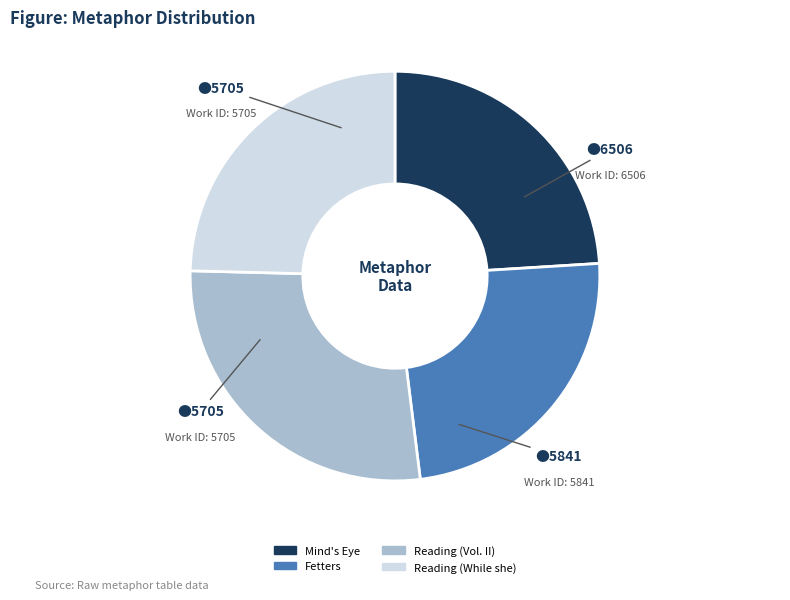

What is the ratio of the value at Reading (While she) to the value at Mind's Eye?

1.0